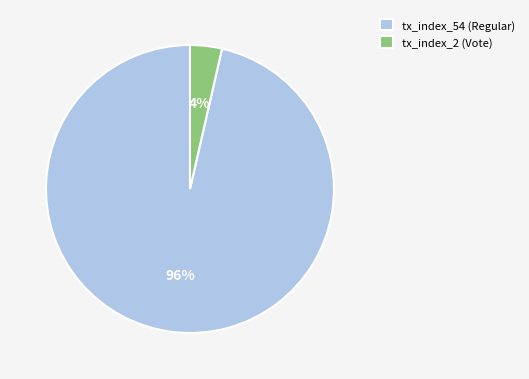

Which has a higher value, tx_index_2 (Vote) or tx_index_54 (Regular)?

tx_index_54 (Regular)